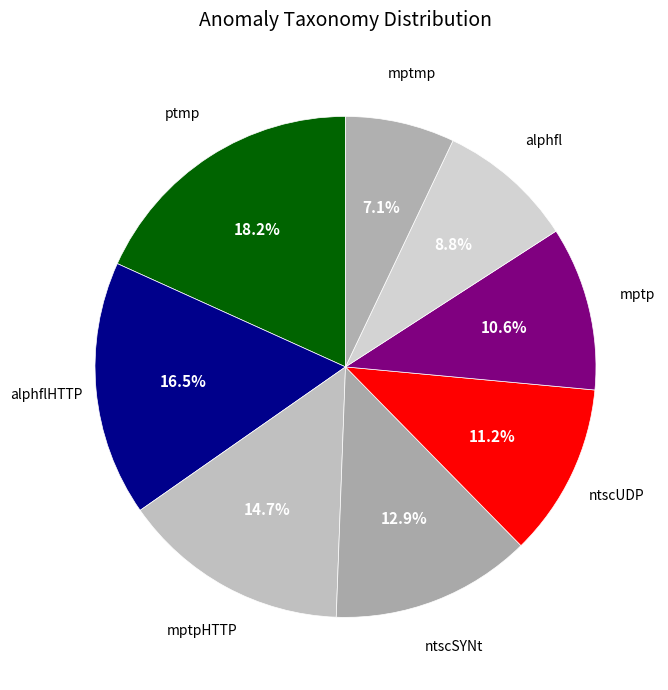

Count the number of slices in the pie.

8